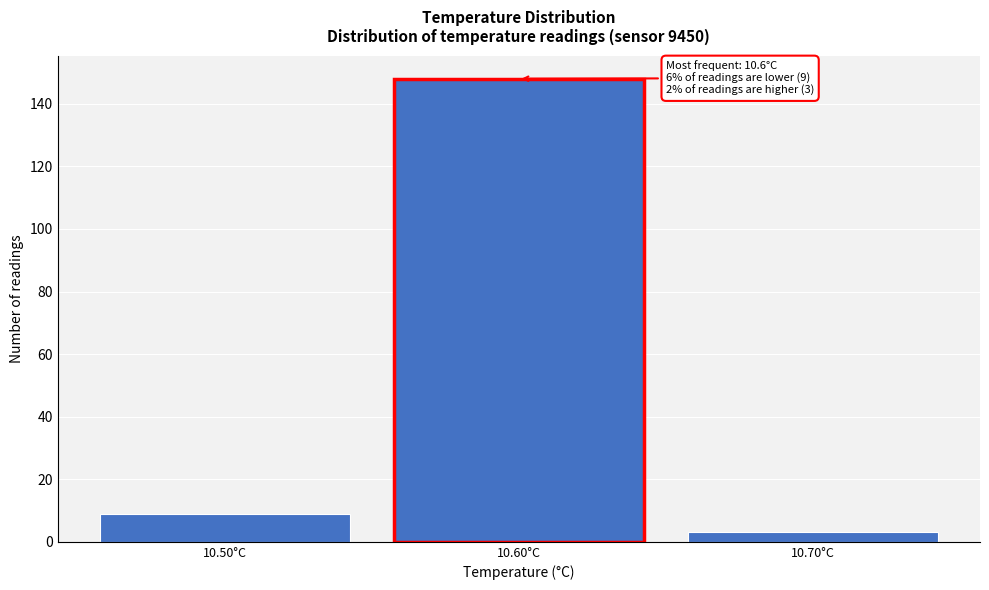

Reading left to right, transcribe all the data shown in this chart.

9	148	3